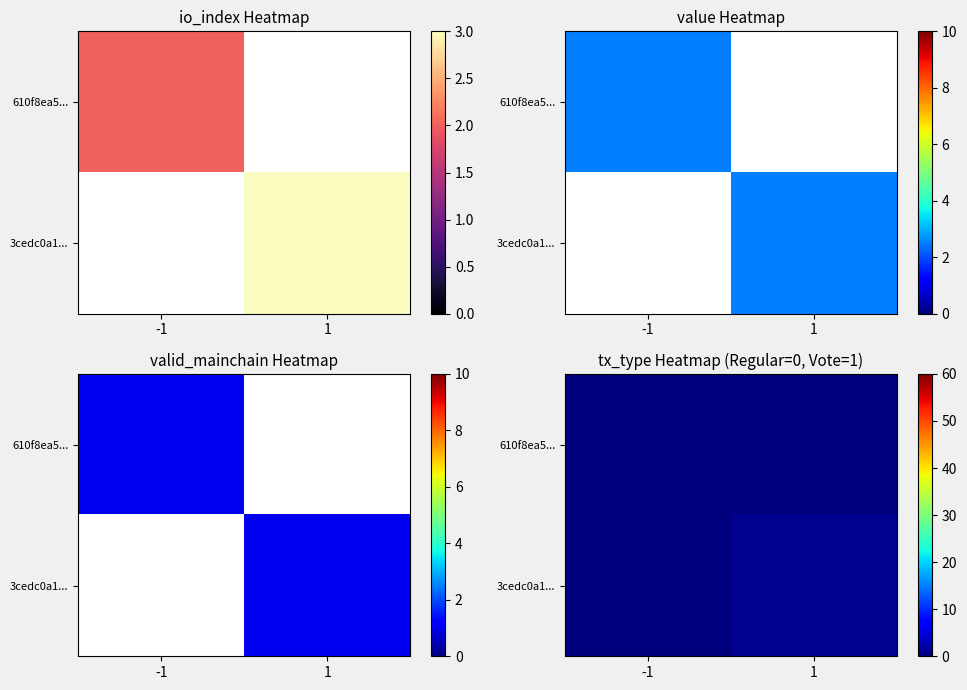

How many positive values does the 3cedc0a1... series have?

1